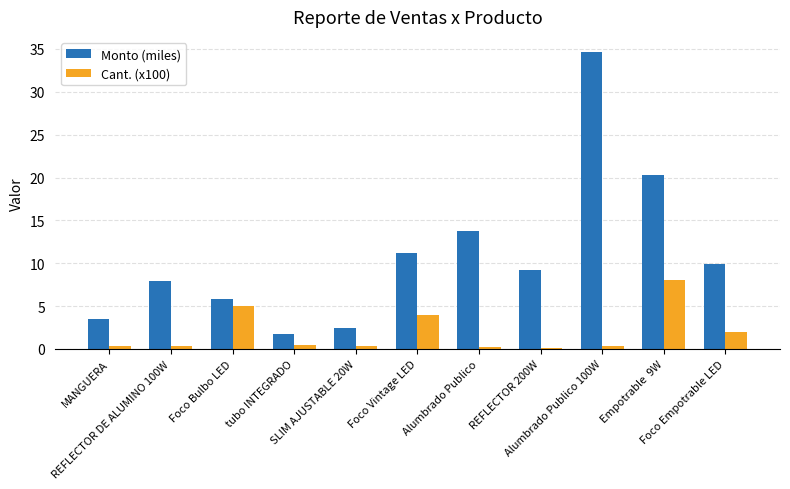

Rank the series at REFLECTOR 200W from lowest to highest value.

Cant. (x100), Monto (miles)